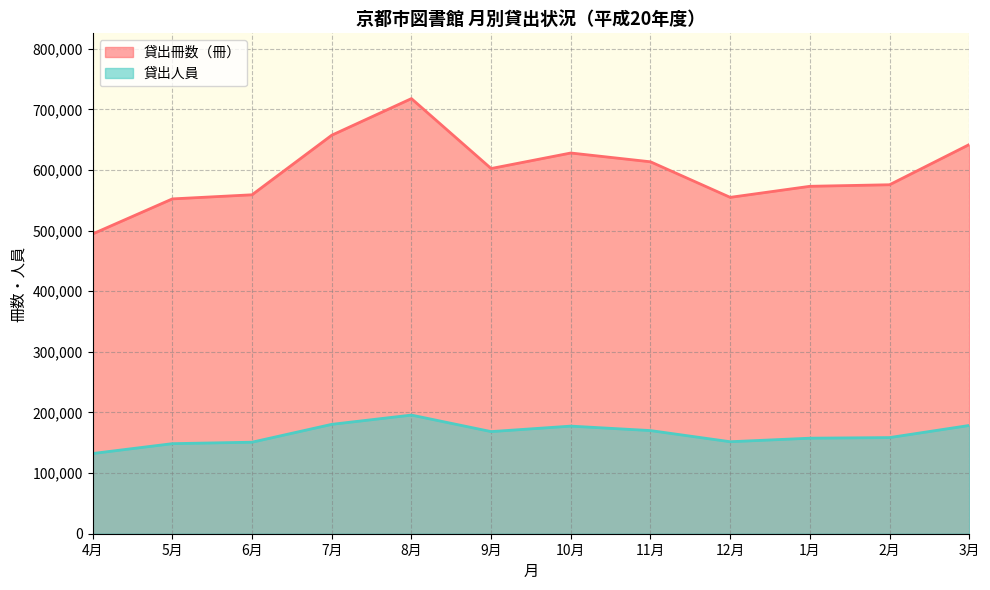

True or false: 貸出人員 and 貸出冊数（冊） intersect in this chart.

False